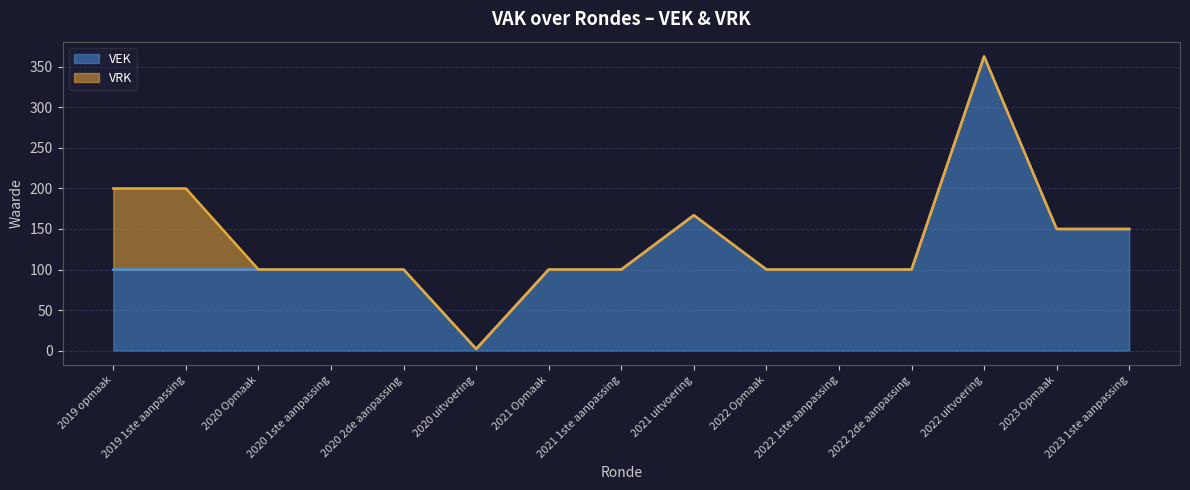

Between 2020 2de aanpassing and 2019 opmaak, which is larger?

2020 2de aanpassing